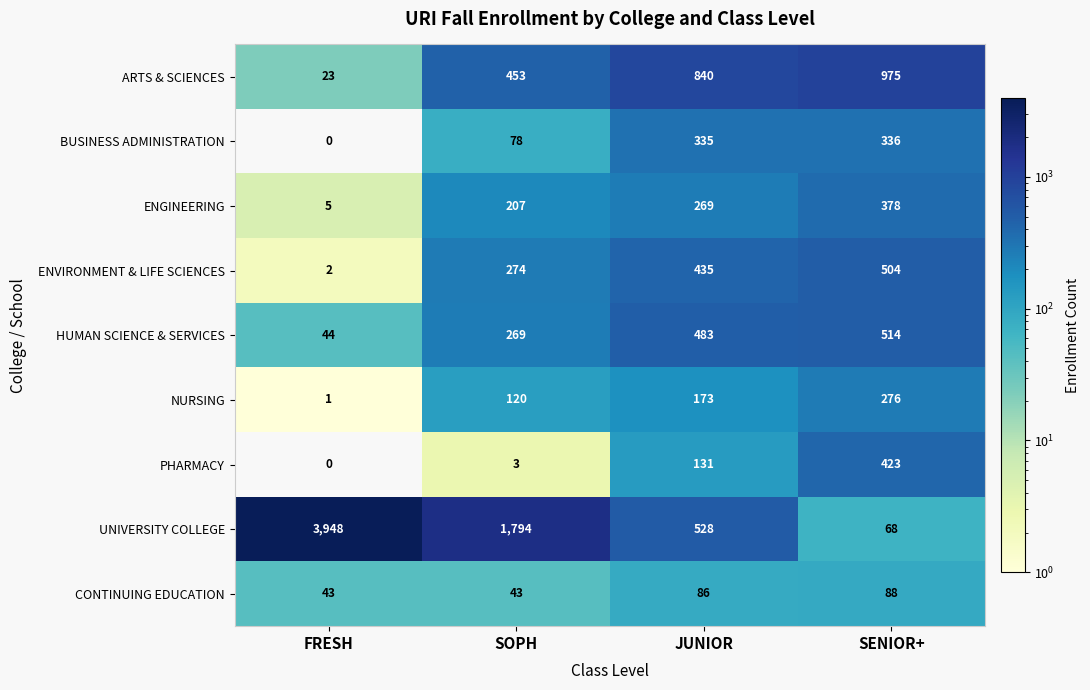

Which series has the largest range (max minus min)?

UNIVERSITY COLLEGE